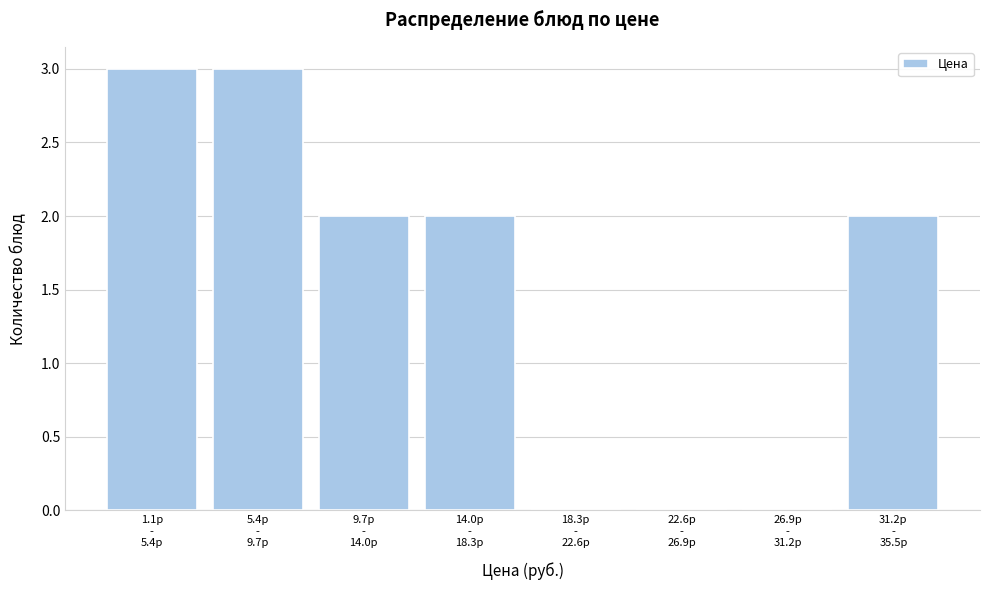

What is the sum of all values?

12